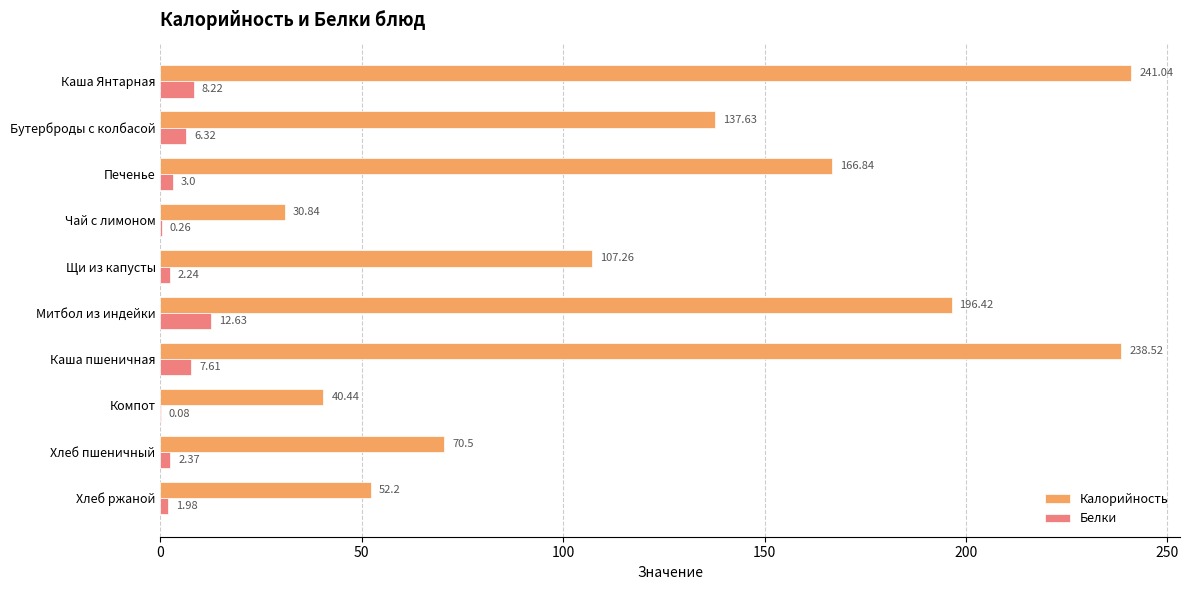

Where is Белки nearest to the value 6?

Бутерброды с колбасой